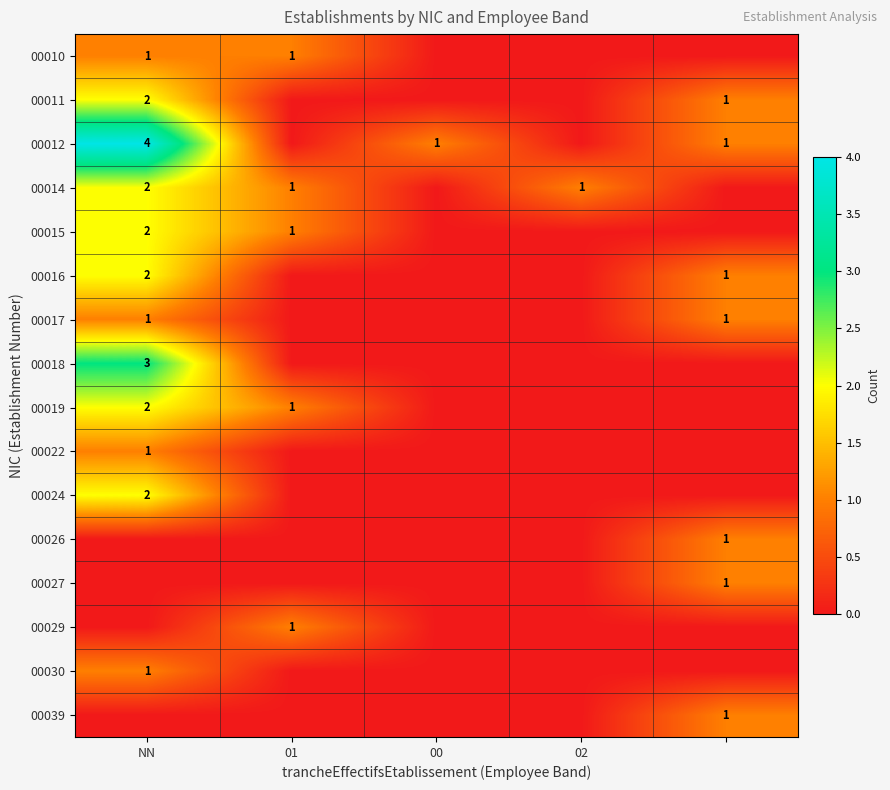

Which label corresponds to the smallest value in the chart?

00